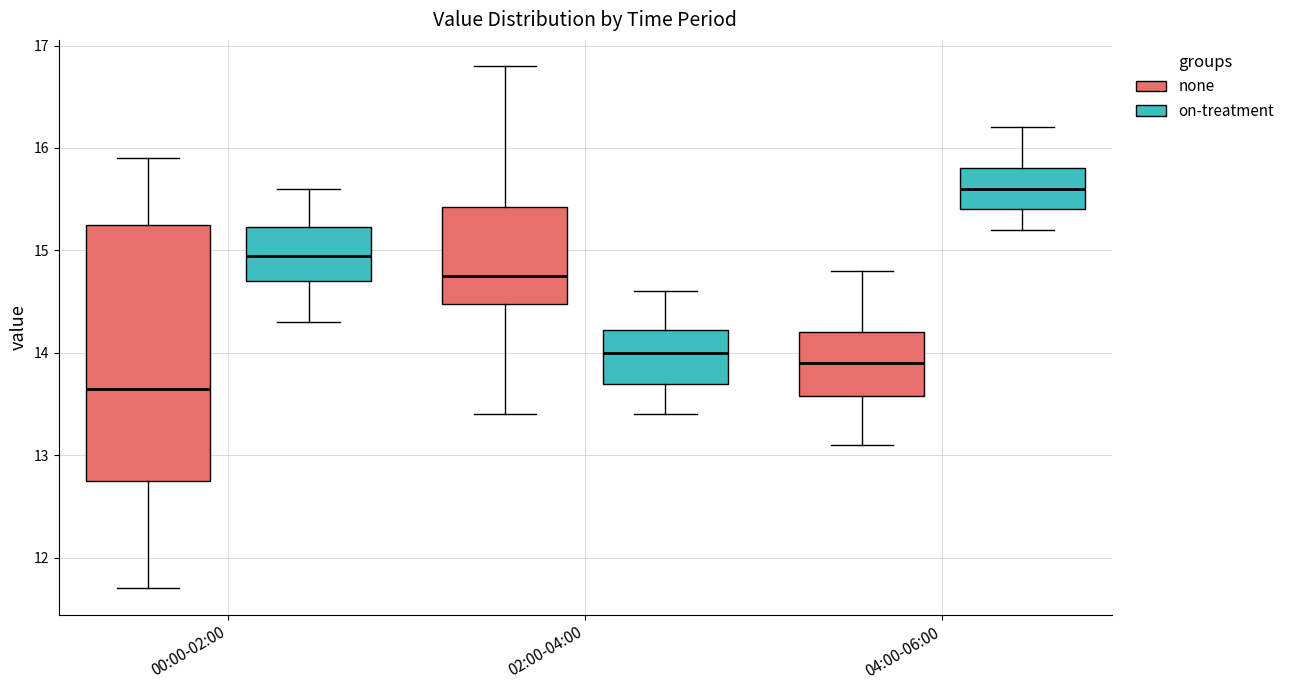

Which box's median line is the highest?

04:00-06:00 (on-treatment)